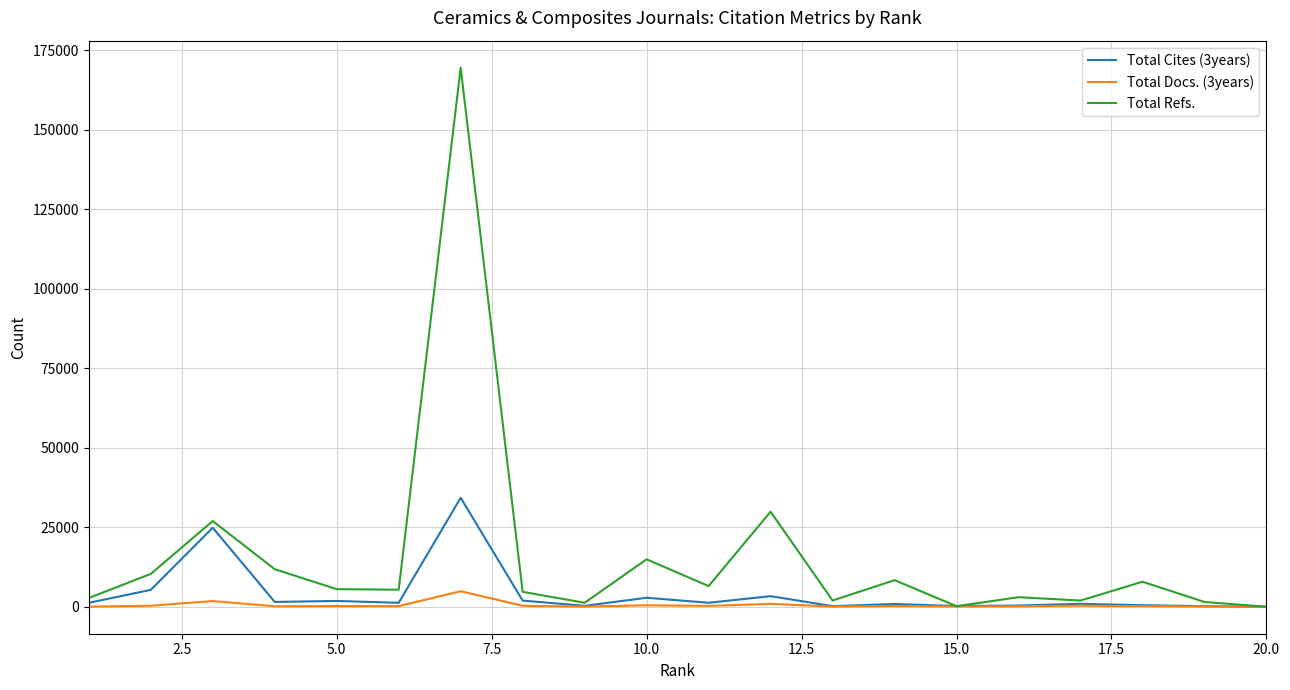

Which series has the largest total across all categories?

Total Refs.